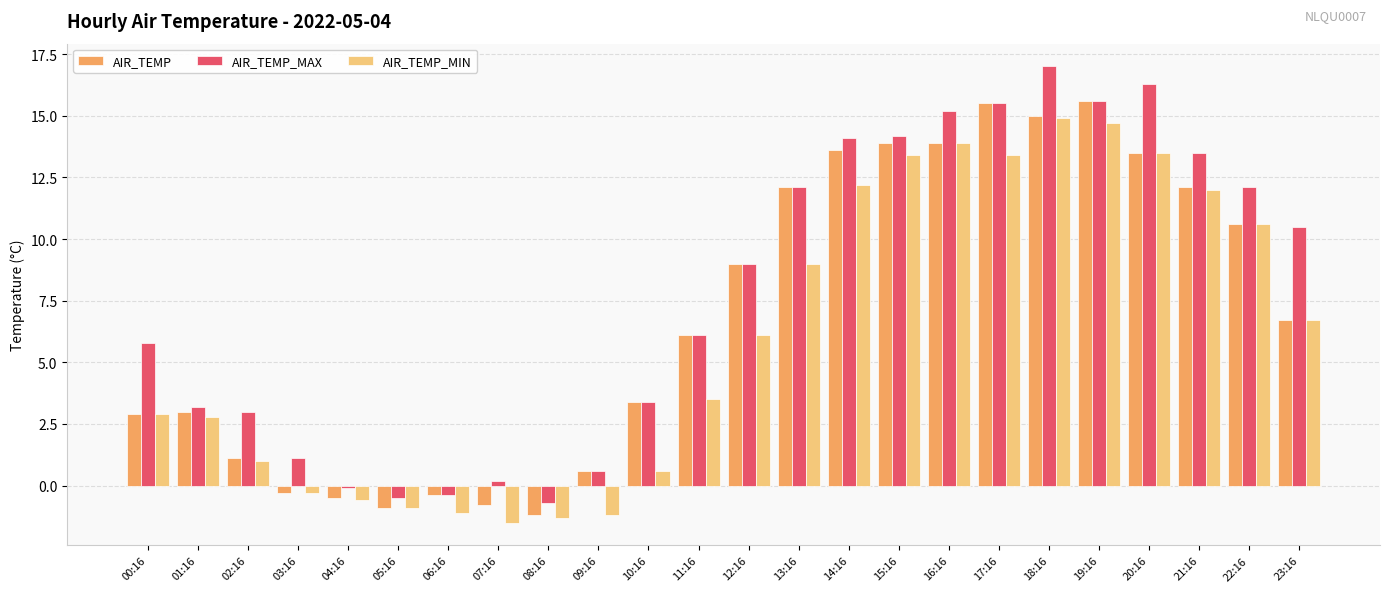

List the series in order of their overall mean, lowest first.

AIR_TEMP_MIN, AIR_TEMP, AIR_TEMP_MAX